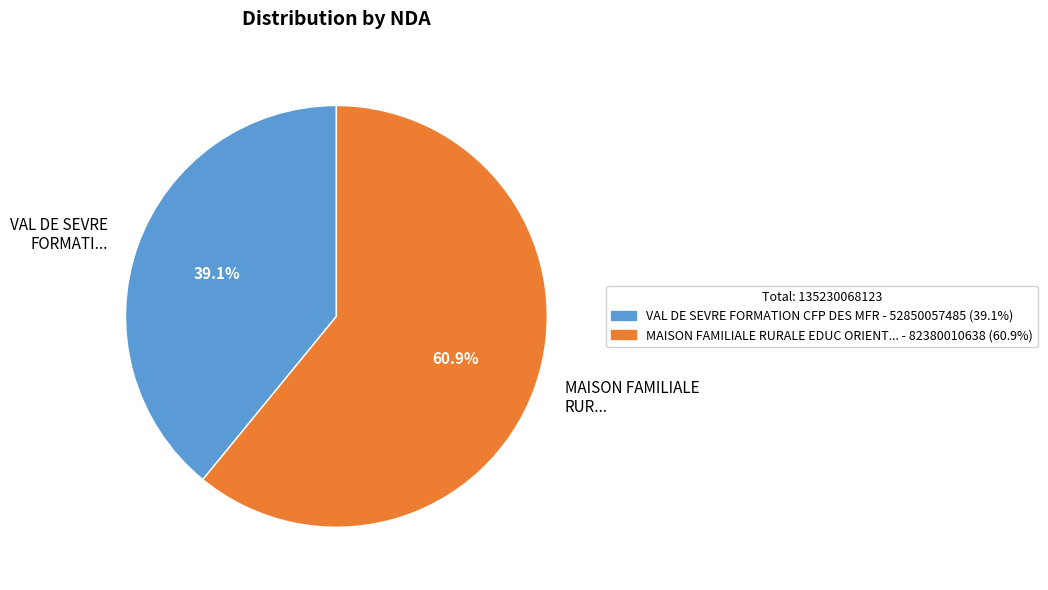

Is the sum of VAL DE SEVRE FORMATI... and MAISON FAMILIALE RUR... greater than half?

Yes